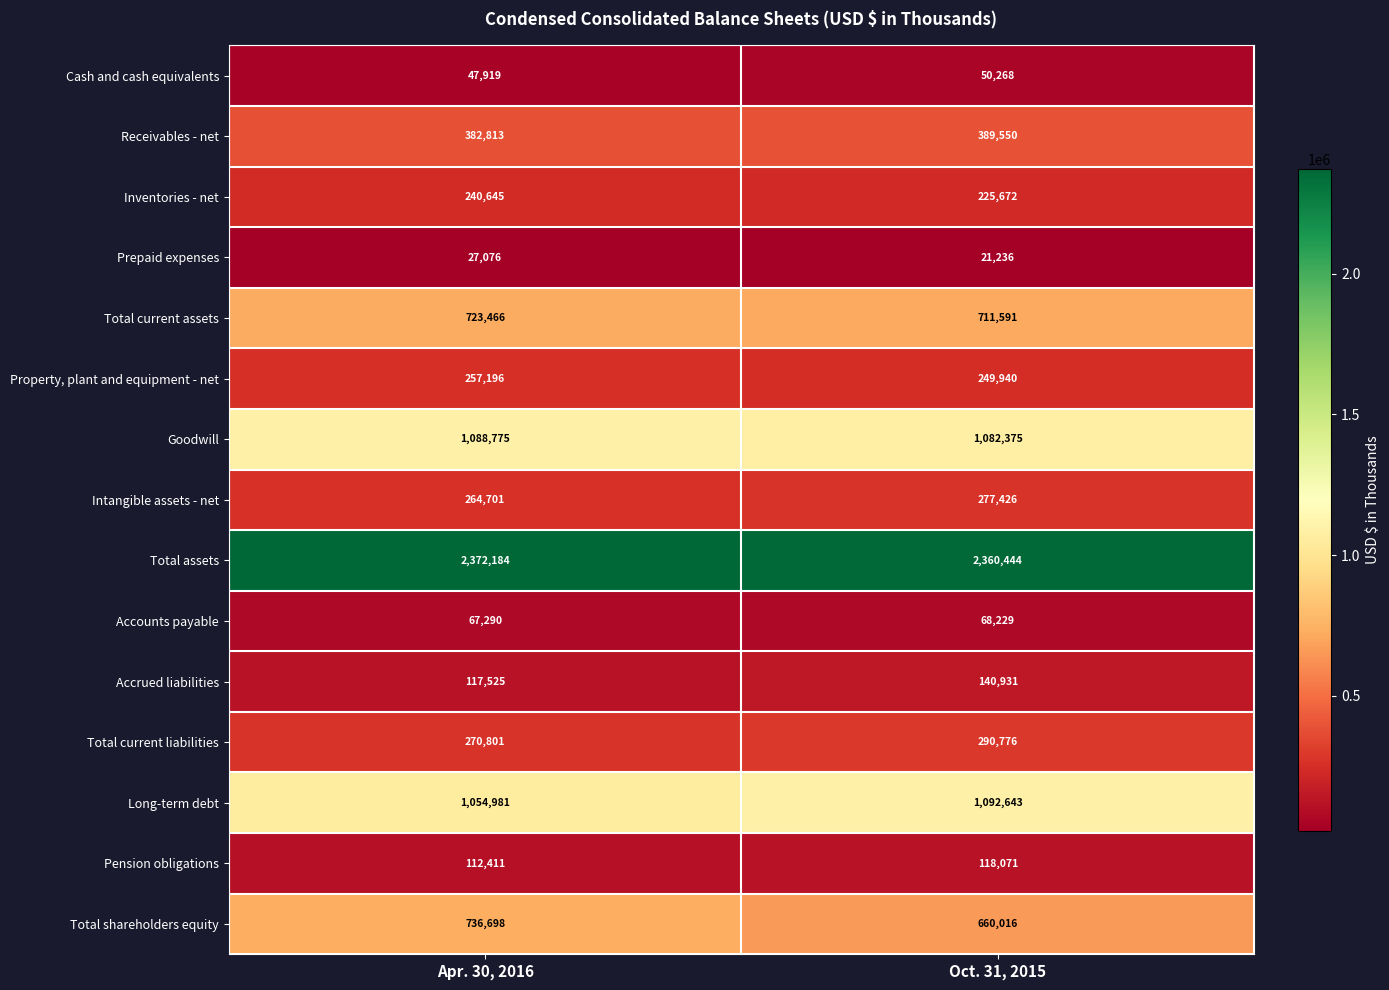

At which label does Total assets reach its minimum?

Oct. 31, 2015